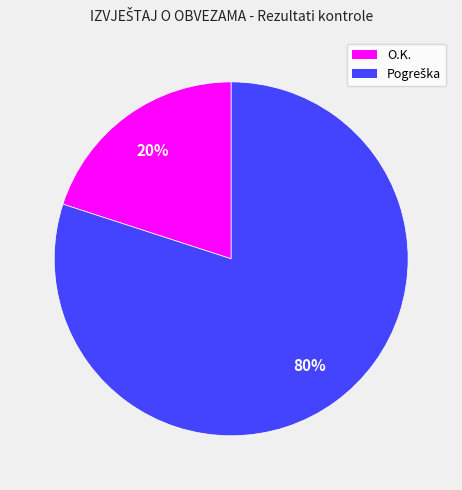

To the nearest percent, what portion does O.K. represent?

20%